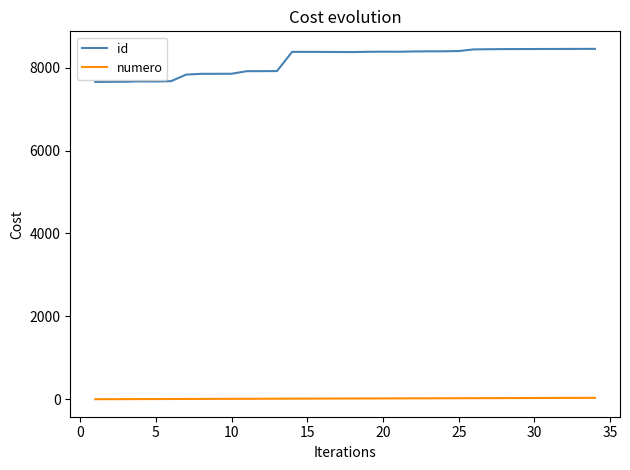

At how many categories does at least one series exceed 318?

34